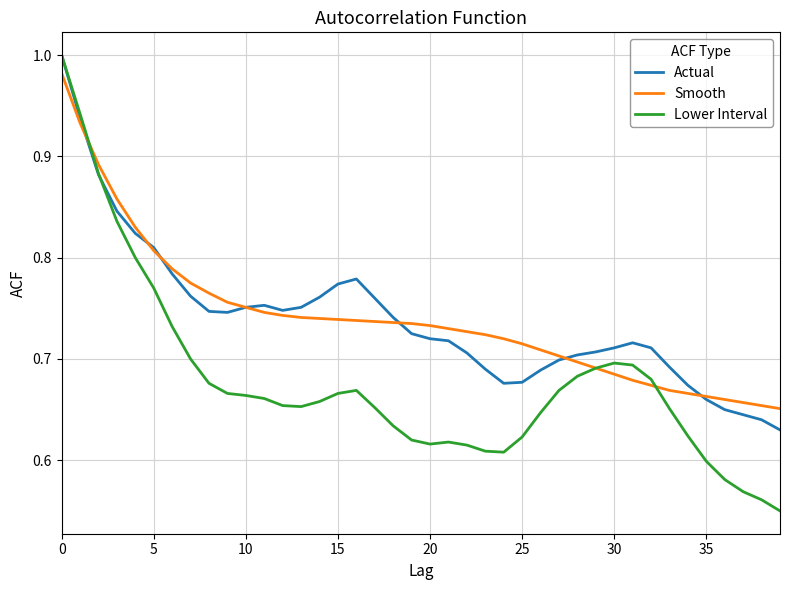

Does the chart display data point markers on the line(s)?

No